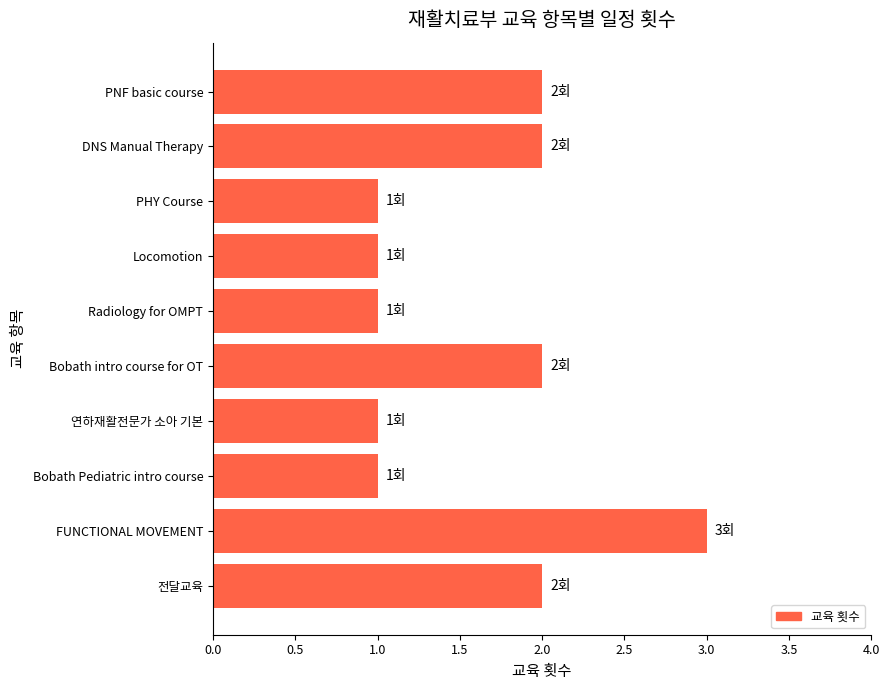

What is the label of the 7th bar from the top?

연하재활전문가 소아 기본